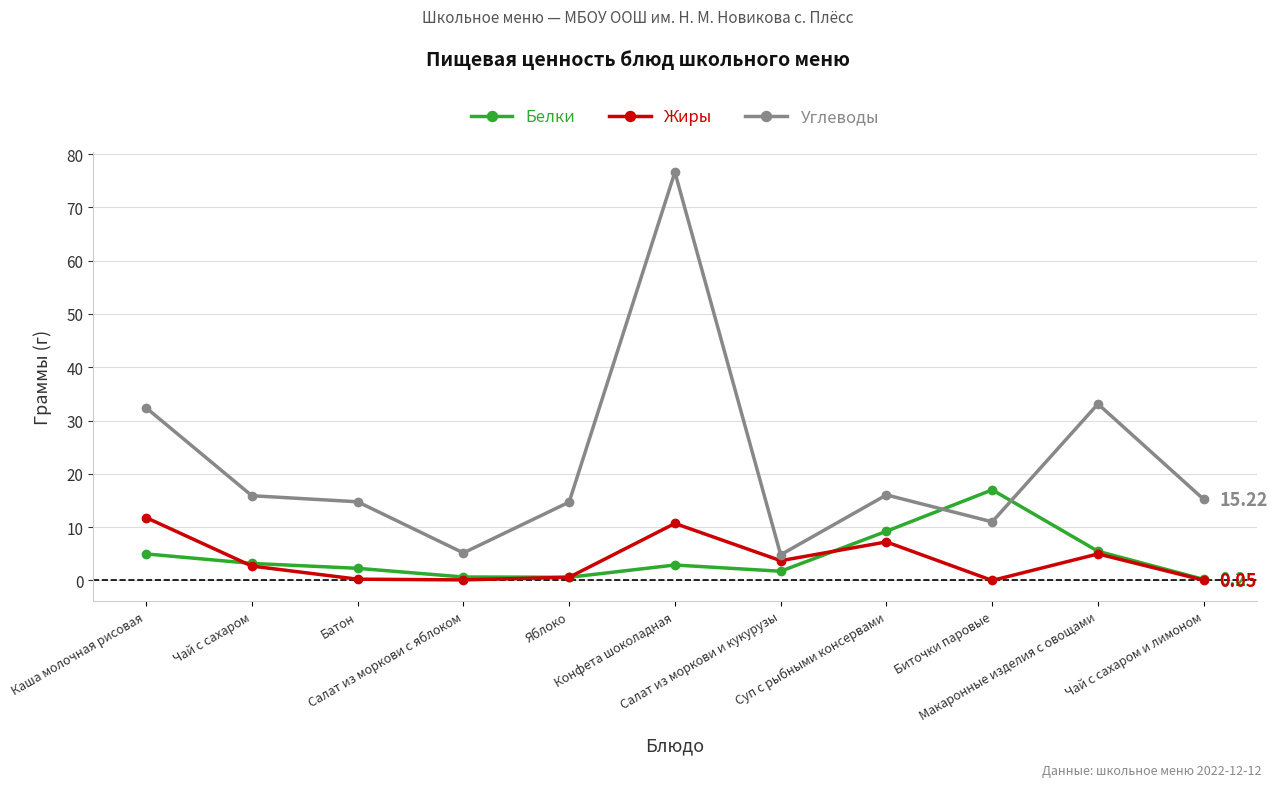

How many distinct data groups are displayed?

3